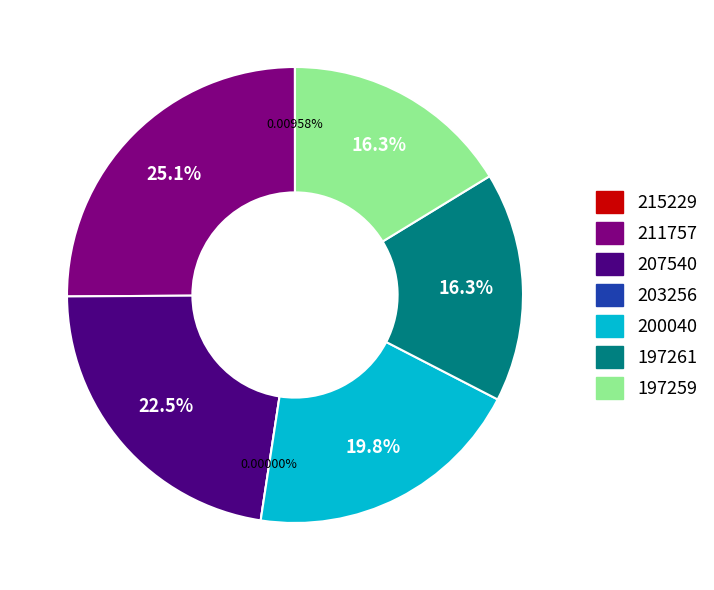

Does 200040 account for over 50% of the chart?

No